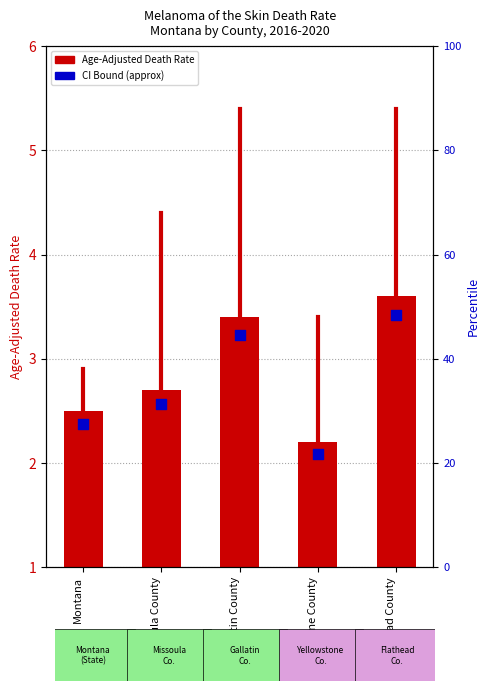

Is the value of Age-Adjusted Death Rate at Montana greater than the value of Lower CI bound at Flathead County?

No